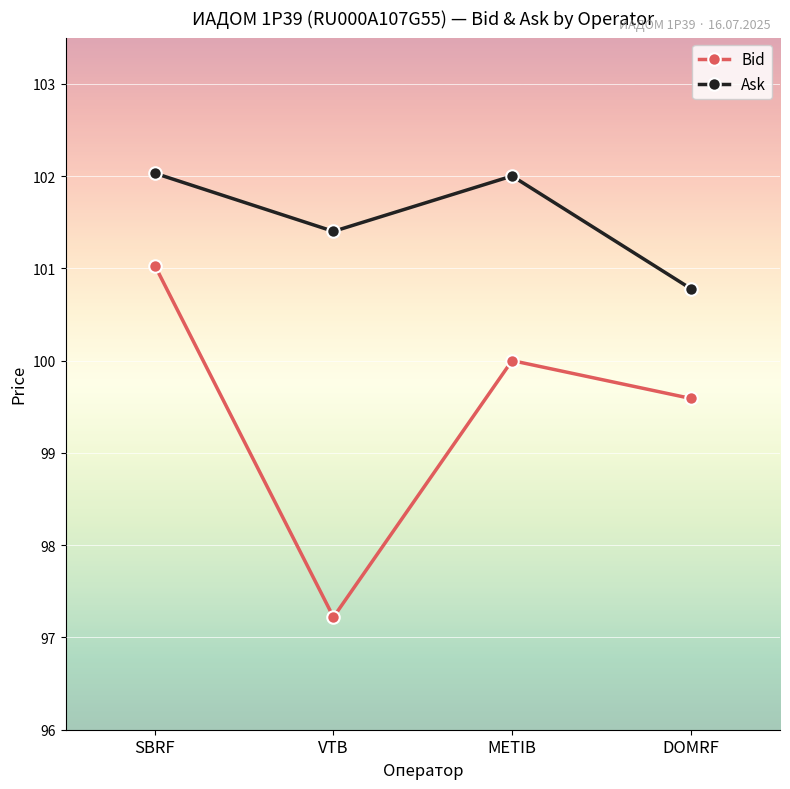

Reading left to right, list all the values displayed in this chart.

Bid: 101.0	97.2	100.0	99.6
Ask: 102.0	101.4	102.0	100.8